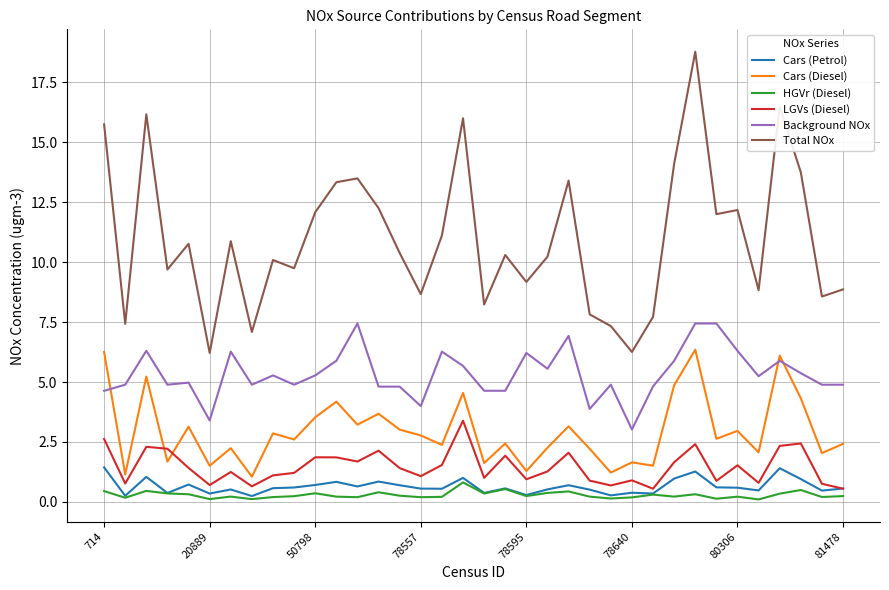

Which series has the widest spread of values?

Total NOx